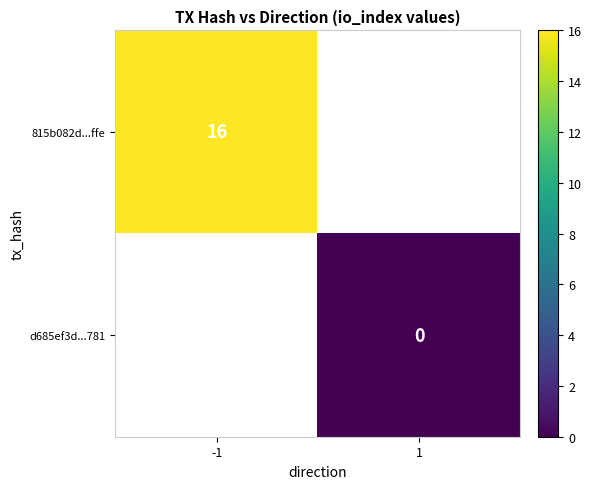

Which has a higher value, 1 or -1?

-1